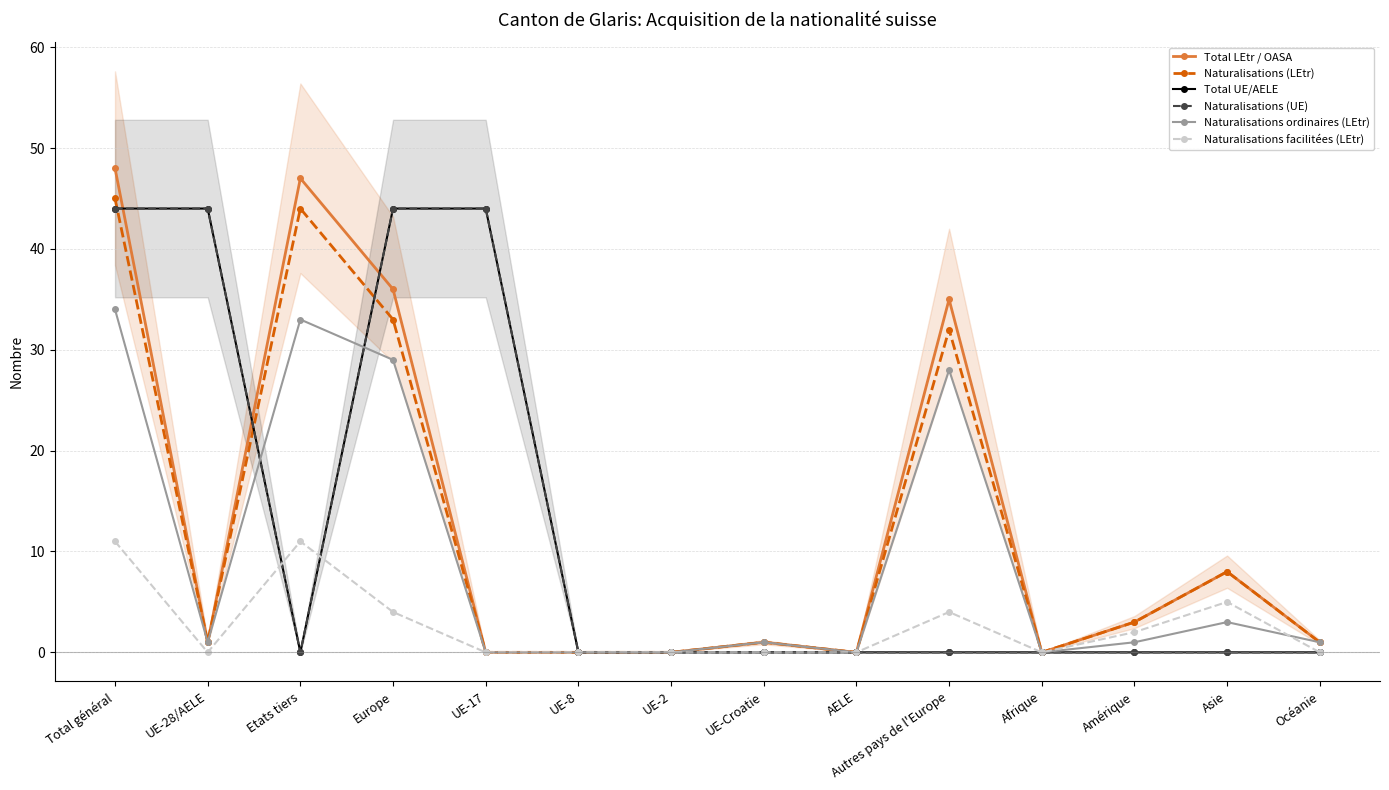

Reading right to left, transcribe all the data shown in this chart.

Total LEtr / OASA: 1	8	3	0	35	0	1	0	0	0	36	47	1	48
Naturalisations (LEtr): 1	8	3	0	32	0	1	0	0	0	33	44	1	45
Total UE/AELE: 0	0	0	0	0	0	0	0	0	44	44	0	44	44
Naturalisations (UE): 0	0	0	0	0	0	0	0	0	44	44	0	44	44
Naturalisations ordinaires (LEtr): 1	3	1	0	28	0	1	0	0	0	29	33	1	34
Naturalisations facilitées (LEtr): 0	5	2	0	4	0	0	0	0	0	4	11	0	11